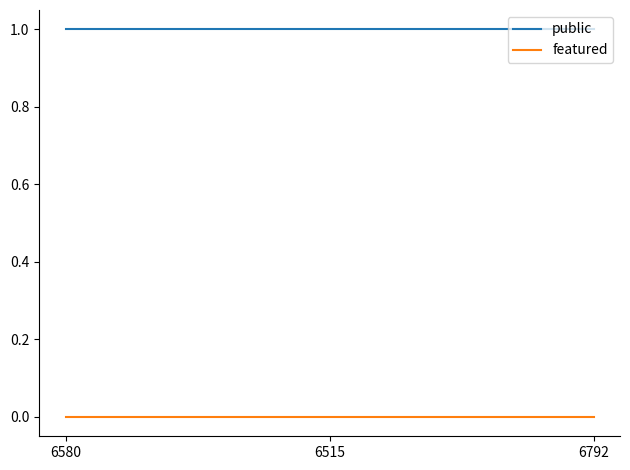

What is the average value of the public series?

1